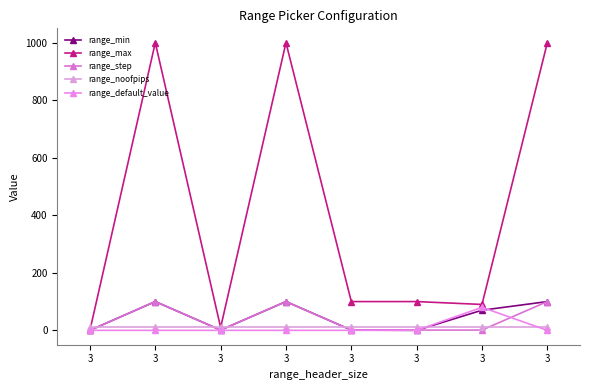

At which category does range_min reach its first local valley?

3